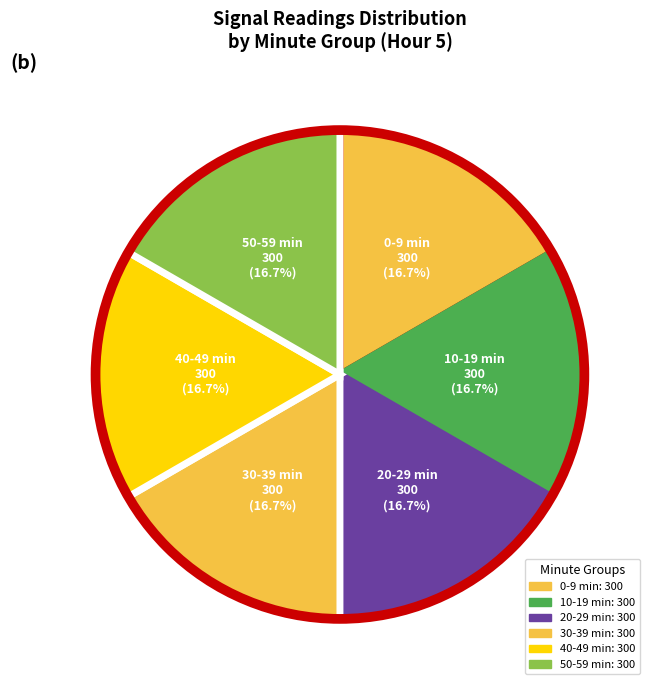

How many slices are in this pie chart?

6